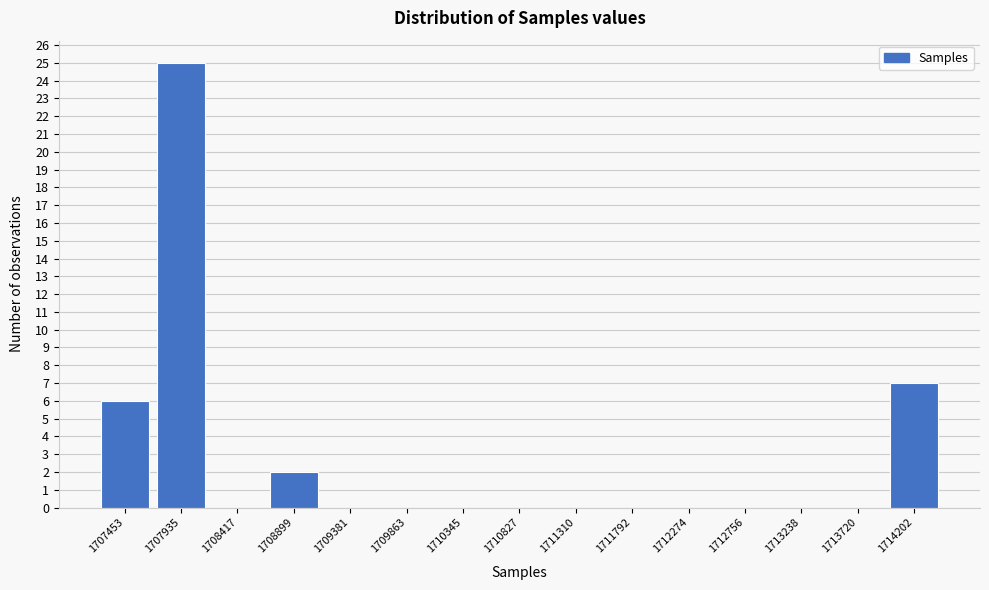

Reading left to right, list all the values displayed in this chart.

1707453=6	1707935=25	1708417=0	1708899=2	1709381=0	1709863=0	1710345=0	1710827=0	1711310=0	1711792=0	1712274=0	1712756=0	1713238=0	1713720=0	1714202=7